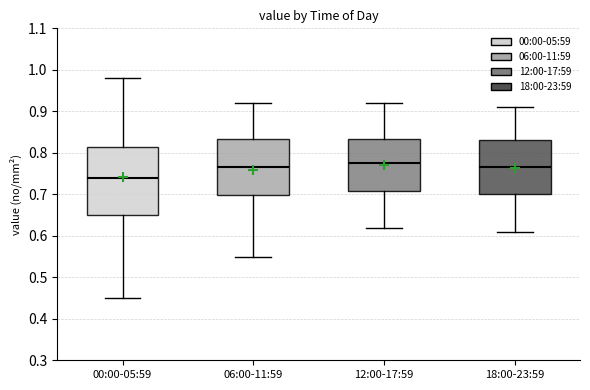

Which box has the highest median line?

12:00-17:59